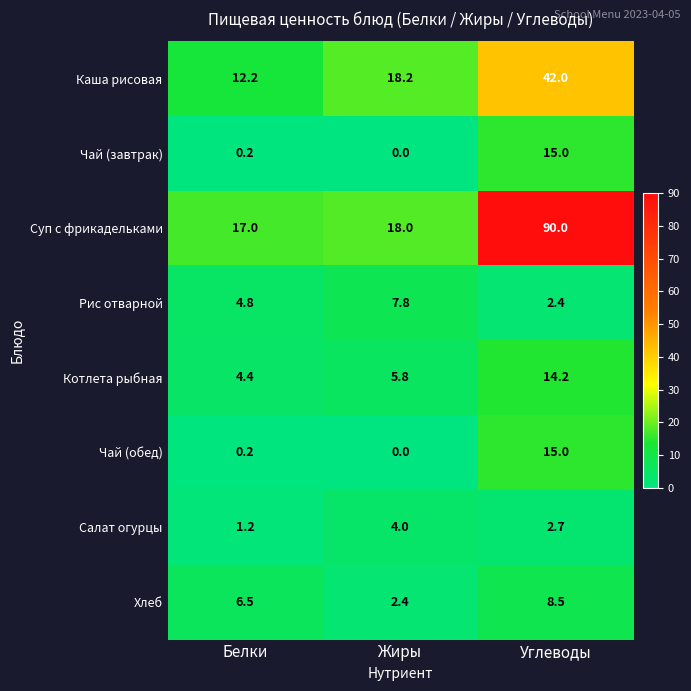

What is the difference between the highest and lowest values at Белки?

16.8